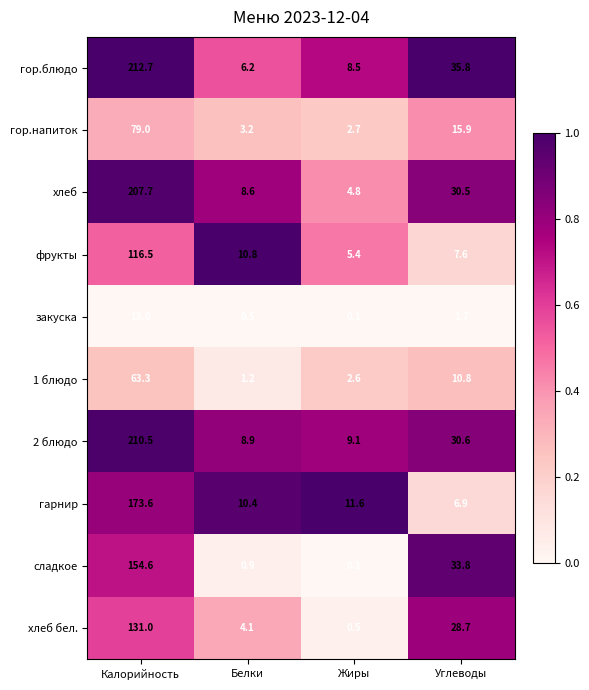

What is the difference between the сладкое values at Жиры and Углеводы?

33.7